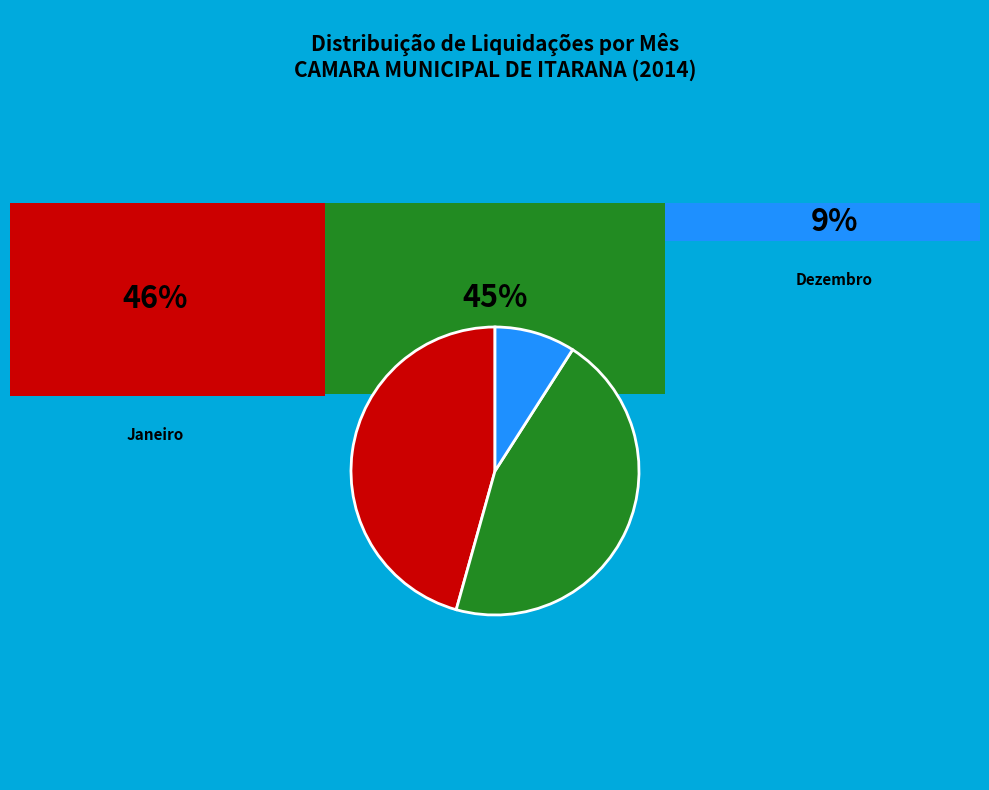

Does any single category account for the majority?

No